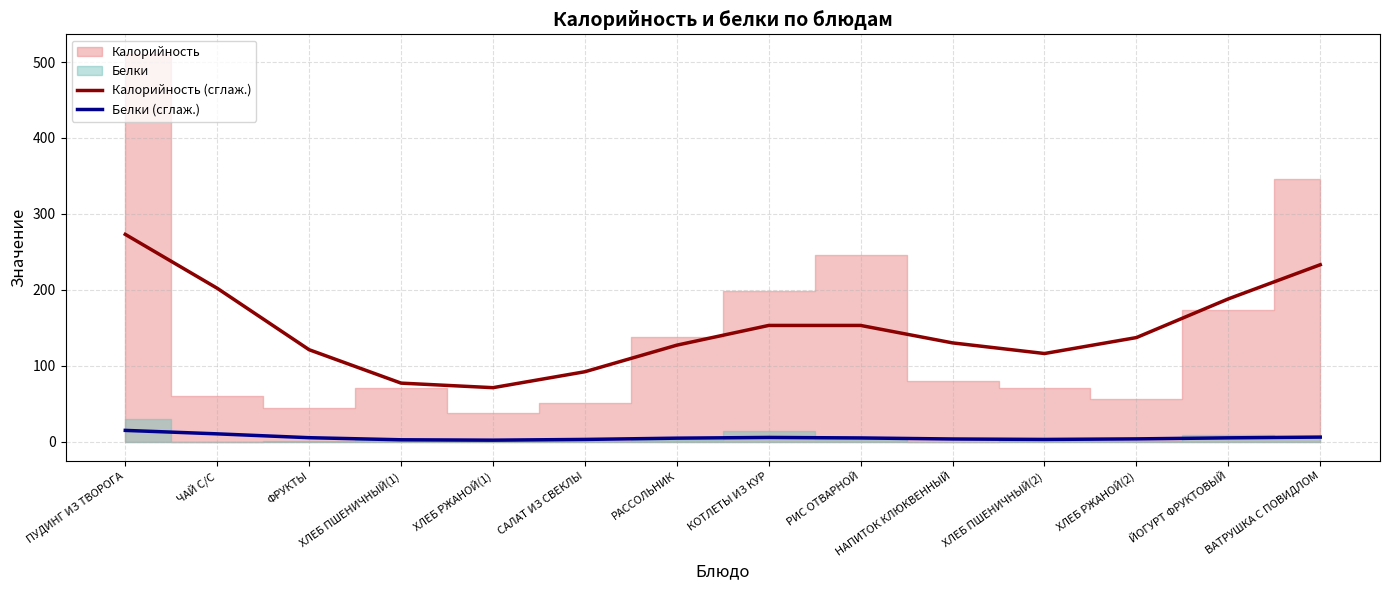

Reading left to right, extract all data points from this chart.

Калорийность (сглаж.): 273.0	202.0	121.0	77.0	71.0	92.0	127.0	153.0	153.0	130.0	116.0	137.0	188.0	233.0
Белки (сглаж.): 14.7	10.2	5.1	2.3	1.8	2.8	4.5	5.4	4.8	3.4	2.8	3.5	4.9	5.9